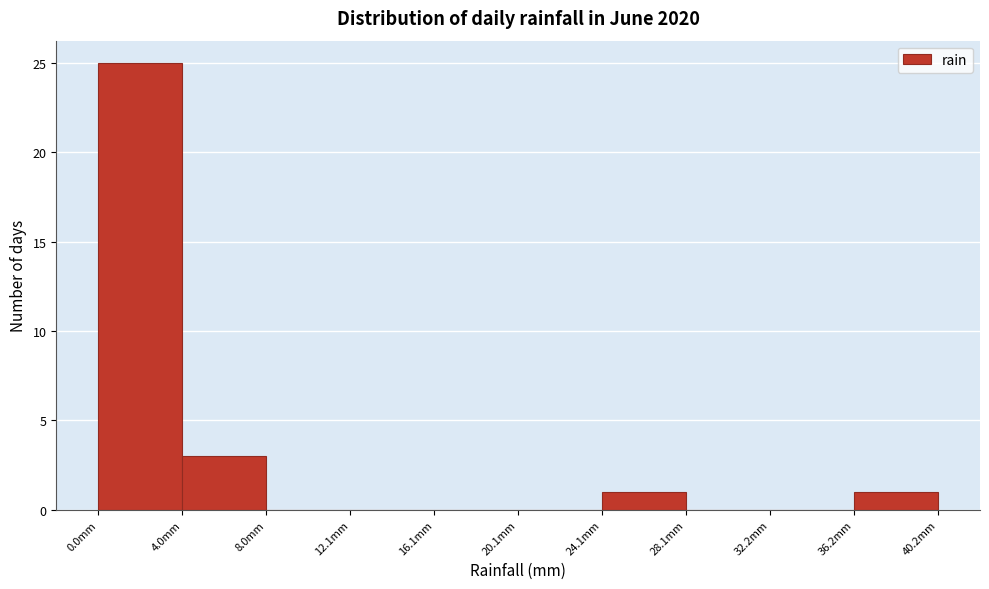

Over which range of the x-axis is the bar tallest?

0 to 4